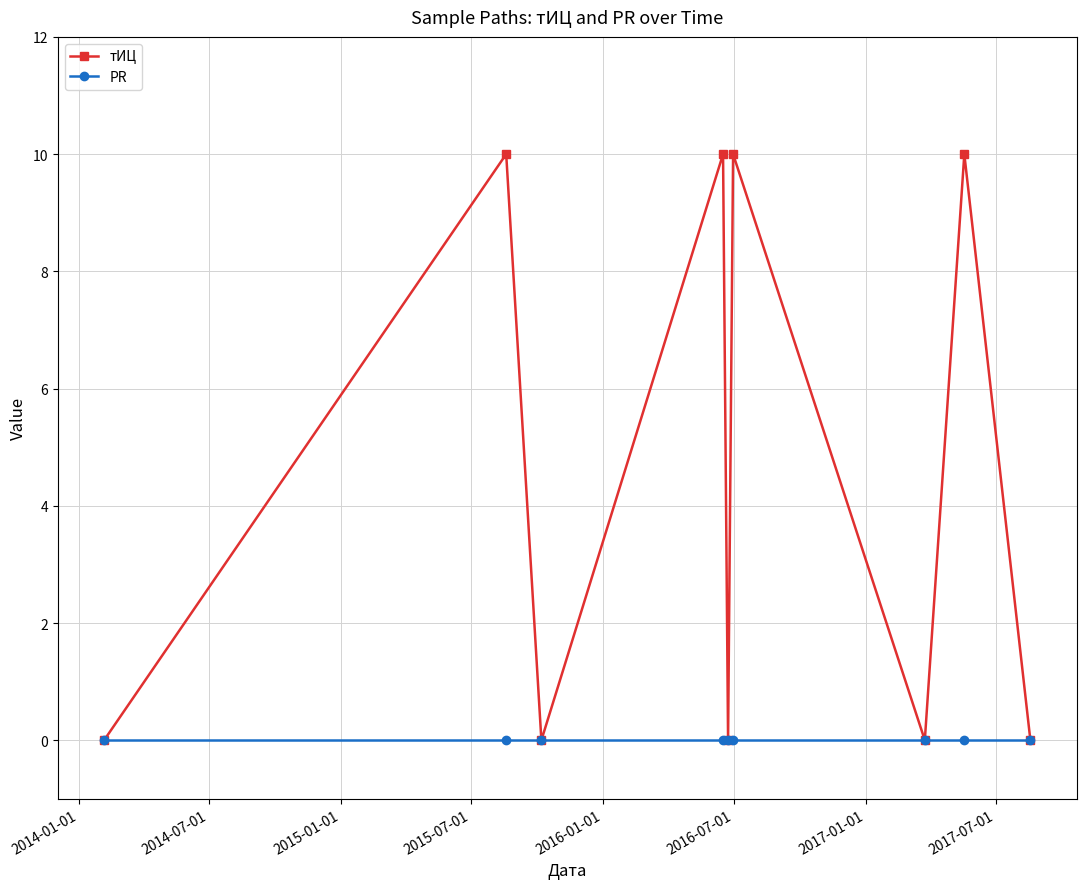

Which series has the widest spread of values?

тИЦ